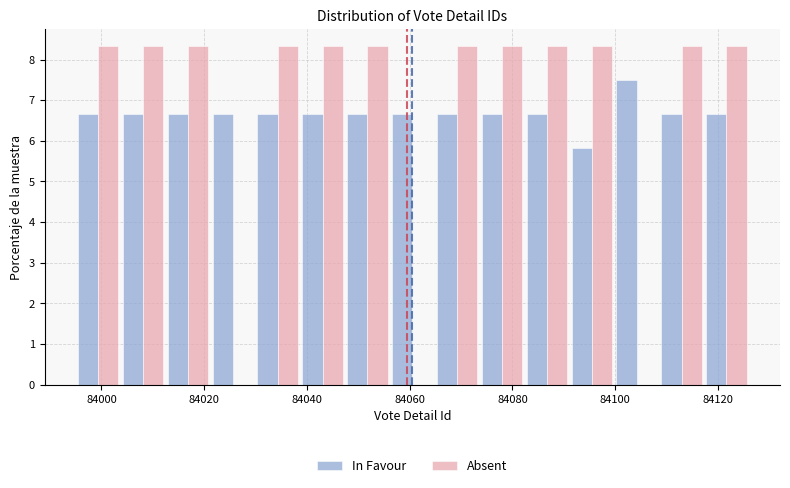

What is the height of the Absent bar covering 84030 to 84038 on the x-axis? Neither the bar edges nor the heights are printed on the chart, so give them approximately, as read against the axes.

8.3